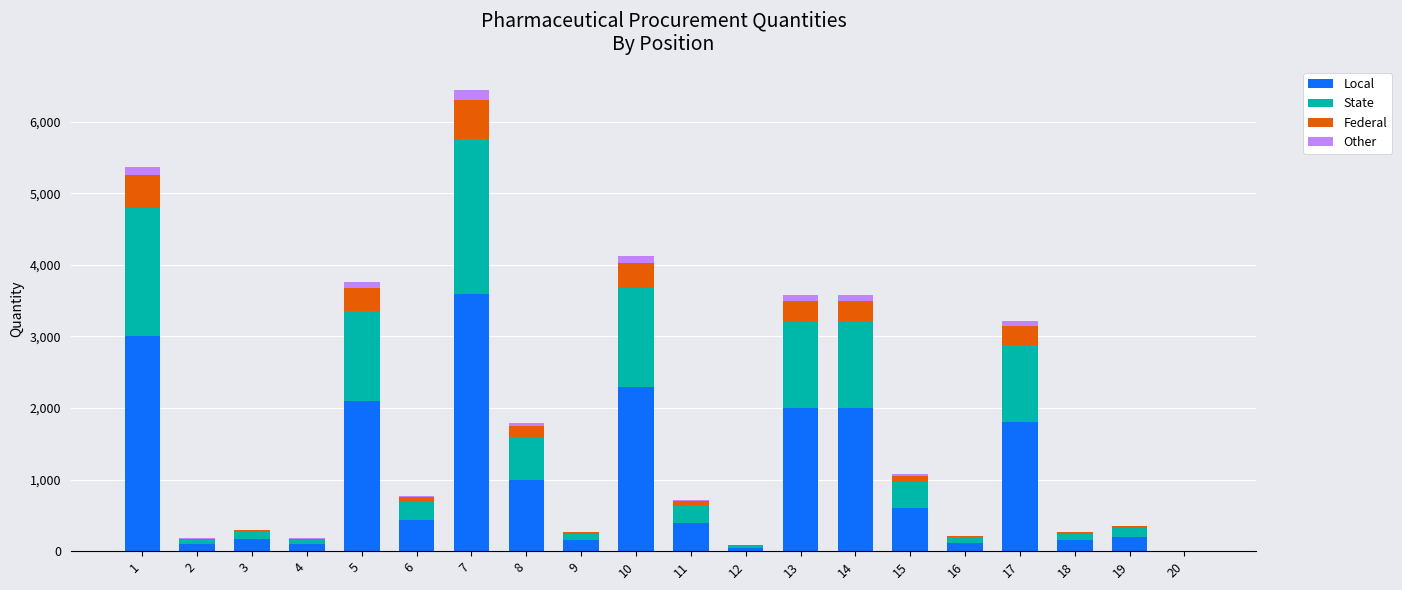

What is the highest value of the Local series?

3600